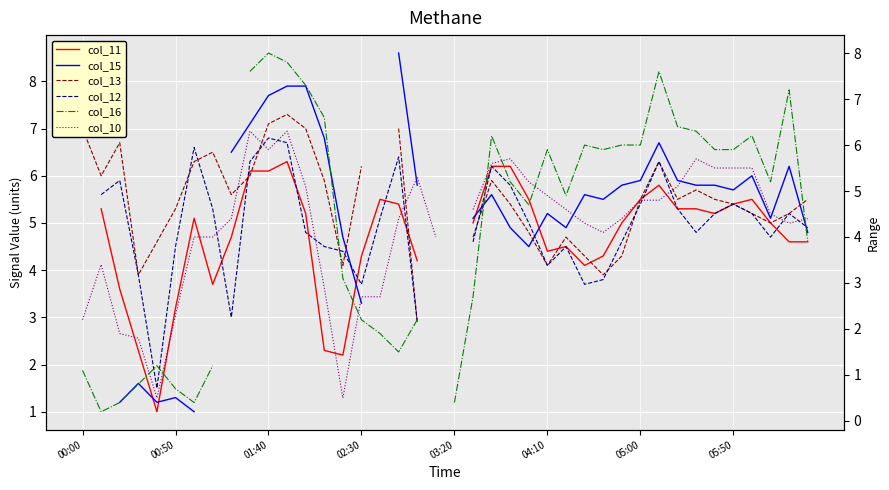

List the series in order of their overall mean, lowest first.

col_11, col_15, col_13, col_12, col_16, col_10